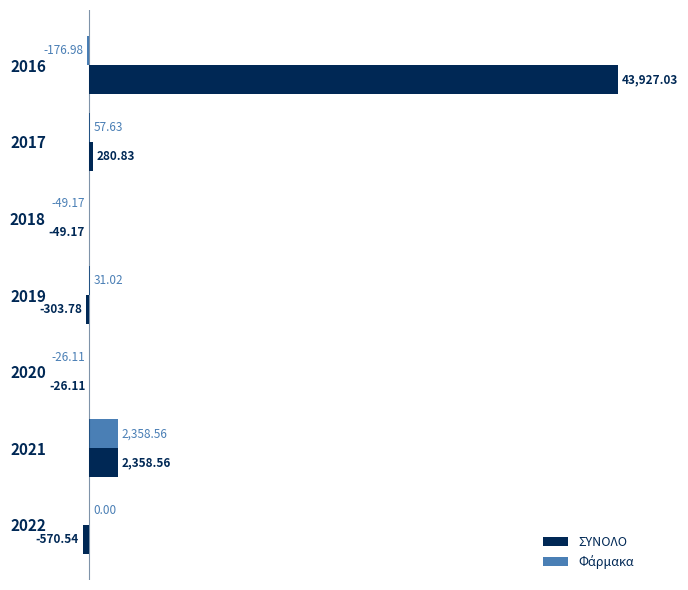

Between 2017 and 2020, which series saw the biggest shift?

ΣΥΝΟΛΟ